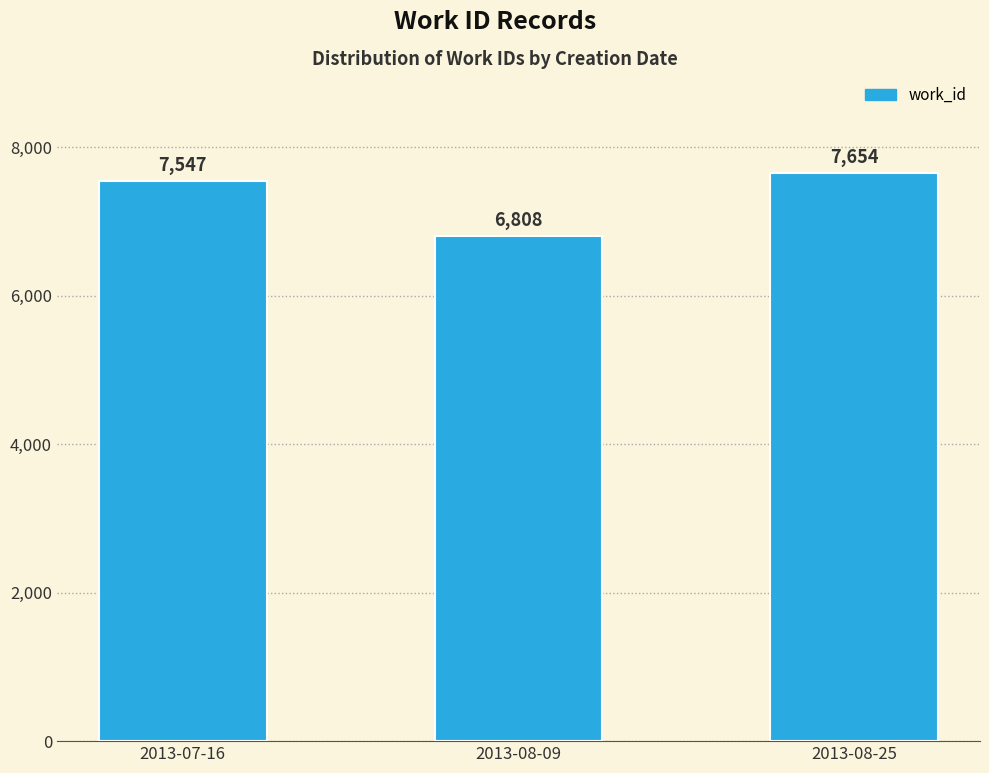

Rank the categories by value from highest to lowest.

2013-08-25, 2013-07-16, 2013-08-09